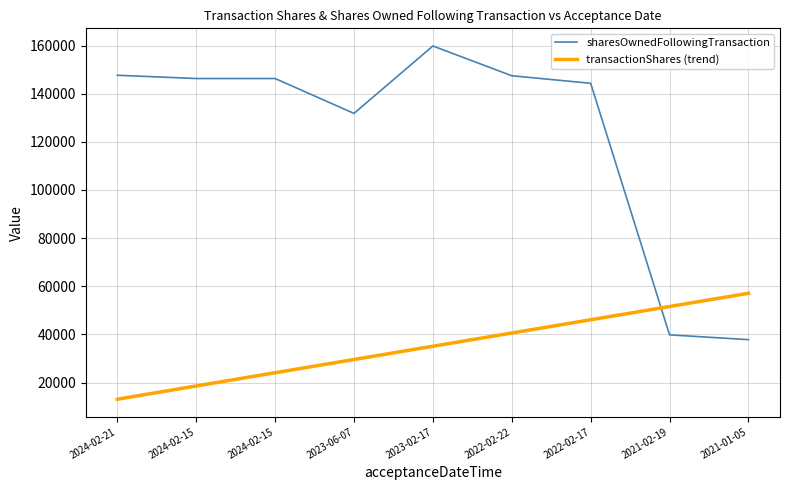

Reading left to right, what are all the values shown in this chart?

sharesOwnedFollowingTransaction: 2024-02-21=147650.0	2024-02-15=146297.0	2024-02-15=146297.0	2023-06-07=131808.0	2023-02-17=159808.0	2022-02-22=147449.0	2022-02-17=144318.0	2021-02-19=39827.0	2021-01-05=37831.0
transactionShares (trend): 2024-02-21=13093.3	2024-02-15=18593.7	2024-02-15=24094.0	2023-06-07=29594.4	2023-02-17=35094.8	2022-02-22=40595.1	2022-02-17=46095.5	2021-02-19=51595.9	2021-01-05=57096.2